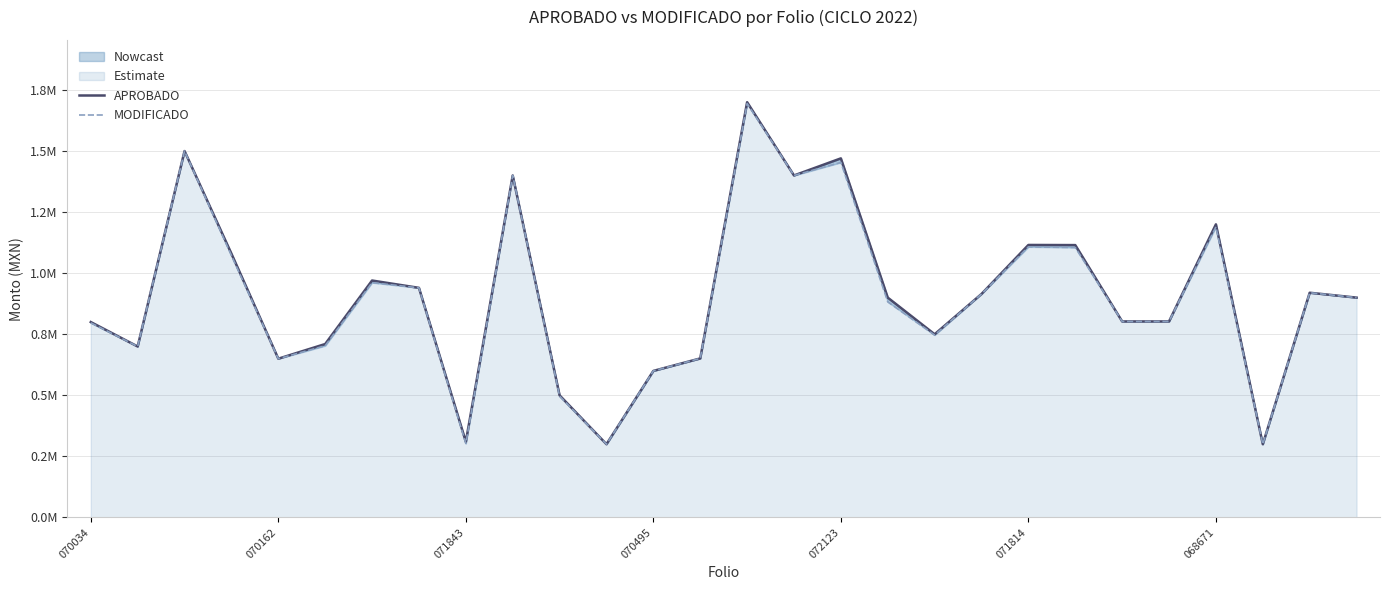

Rank the series by their average value, from lowest to highest.

MODIFICADO, APROBADO